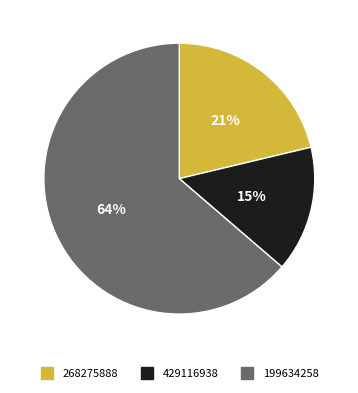

What percentage is the 268275888 slice, to the nearest percent?

21%